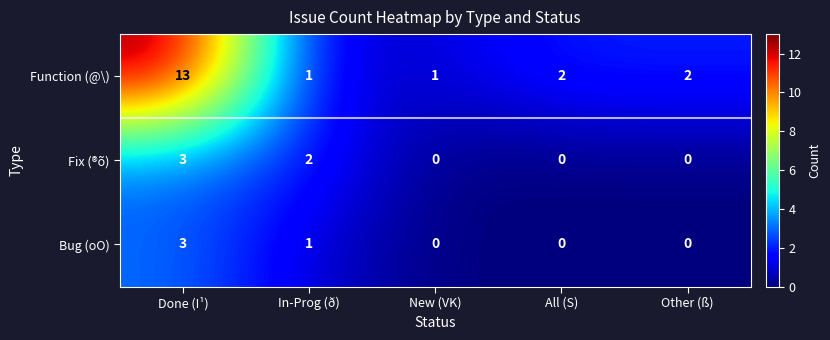

Reading left to right, transcribe all the data shown in this chart.

Function (@\): 13	1	1	2	2
Fix (®õ): 3	2	0	0	0
Bug (oO): 3	1	0	0	0